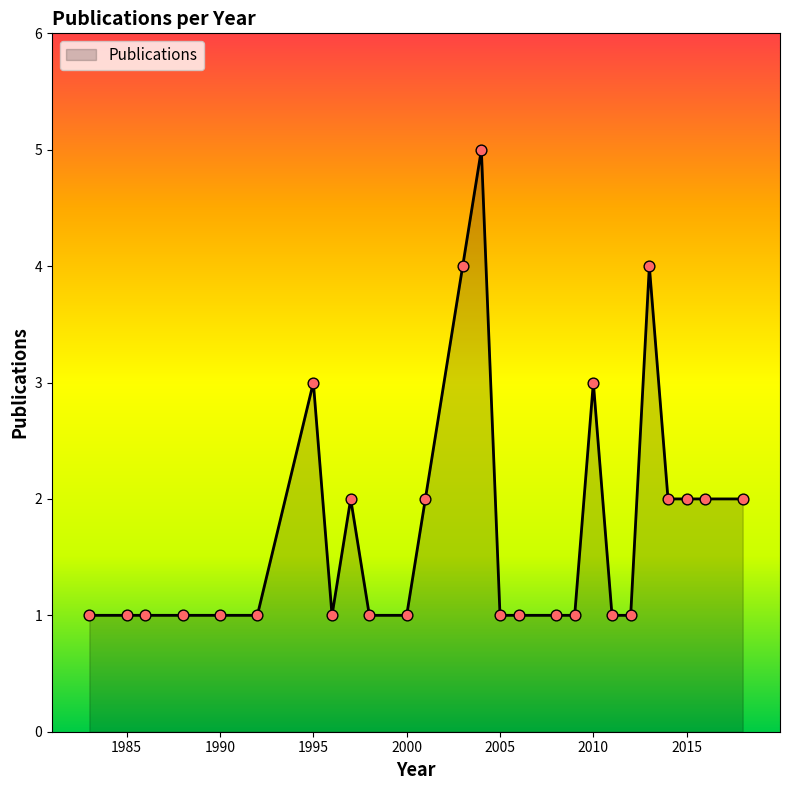

What is the maximum value shown in the chart?

5